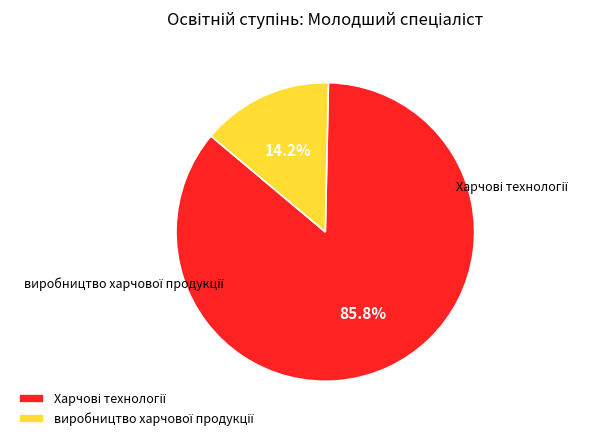

What is the change in value from Харчові технології to виробництво харчової продукції?

-151